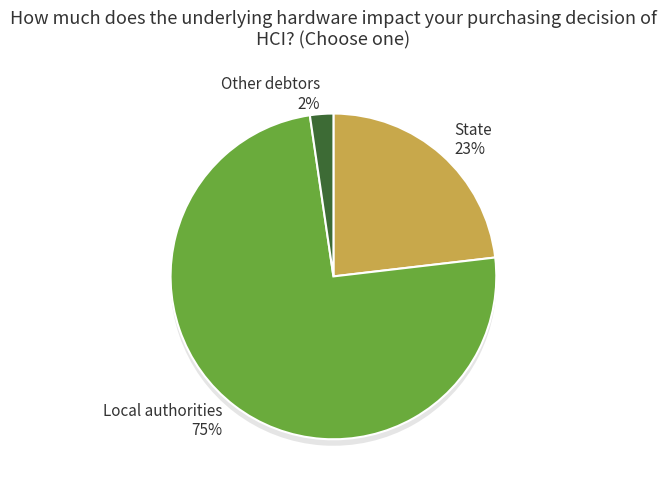

Which slice represents more than half of the pie?

Local authorities